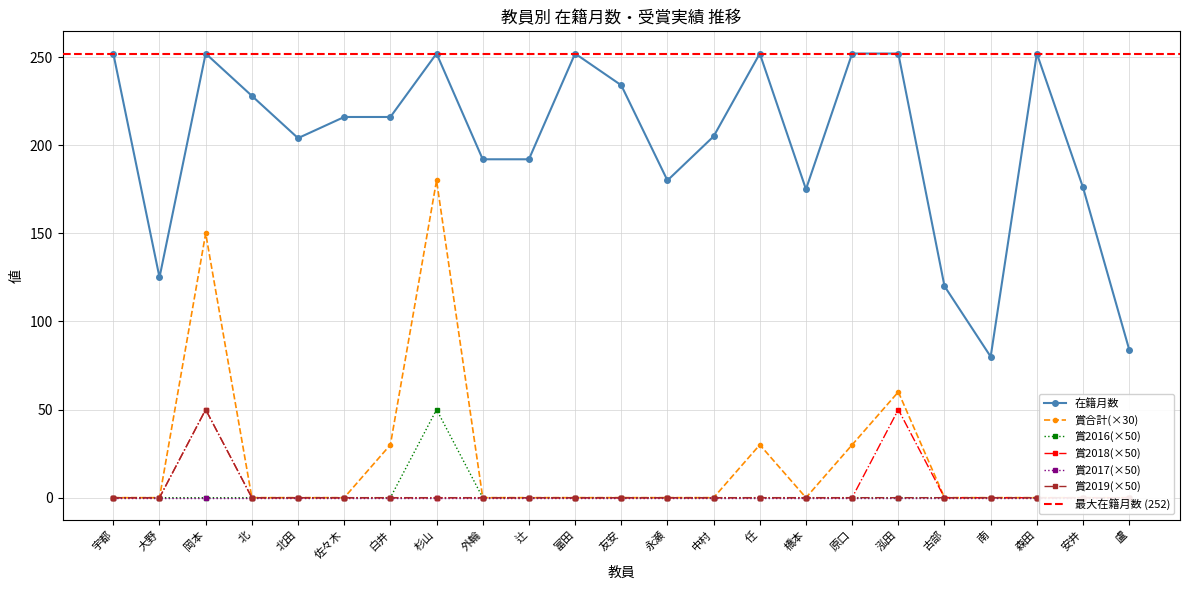

True or false: 賞2018 and 賞合計 cross at least once.

False